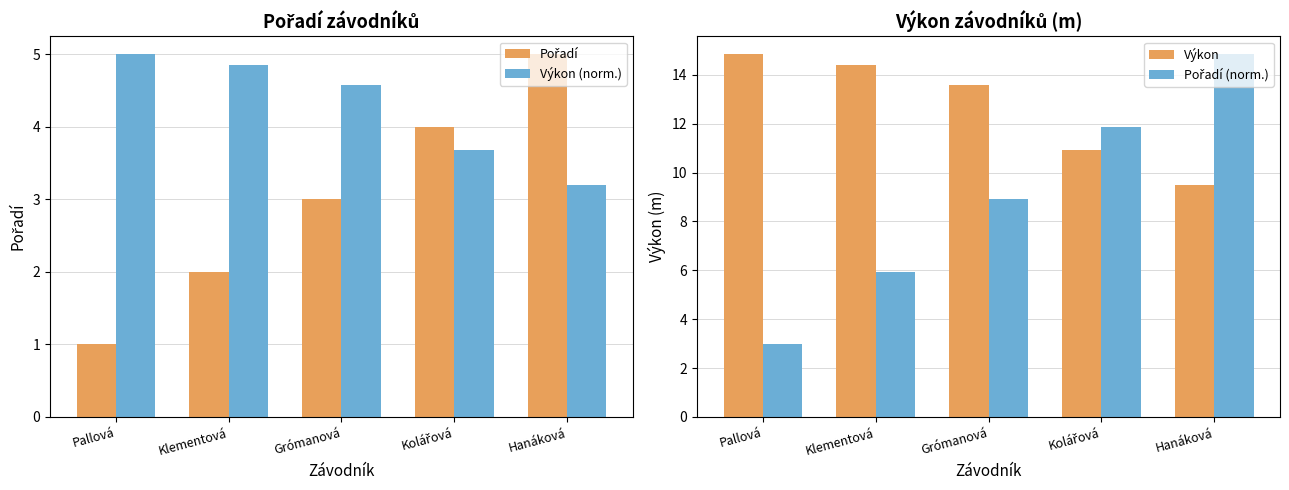

What is the difference between the highest and lowest values at Kolářová?

8.2